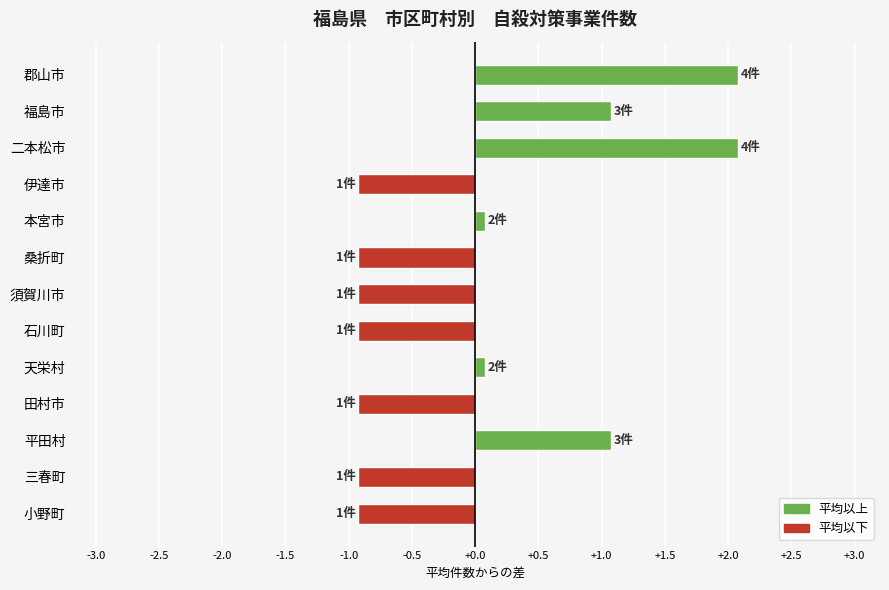

Which has a higher value, 二本松市 or 天栄村?

二本松市